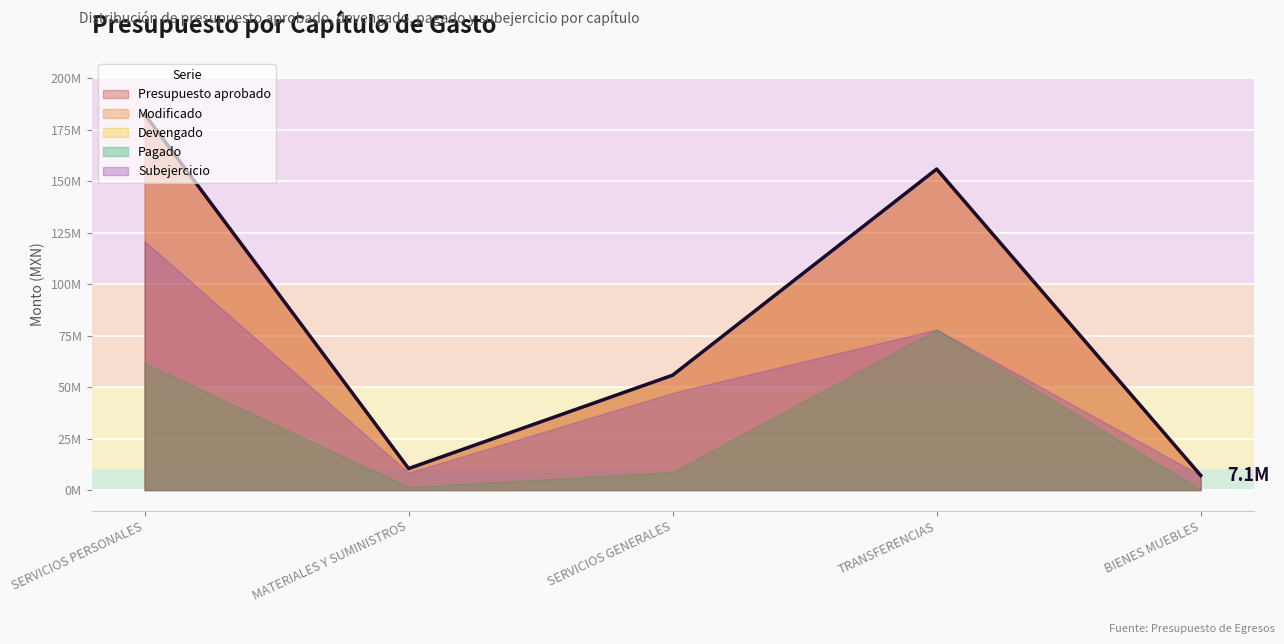

What is the maximum value for Modificado?

182730316.6